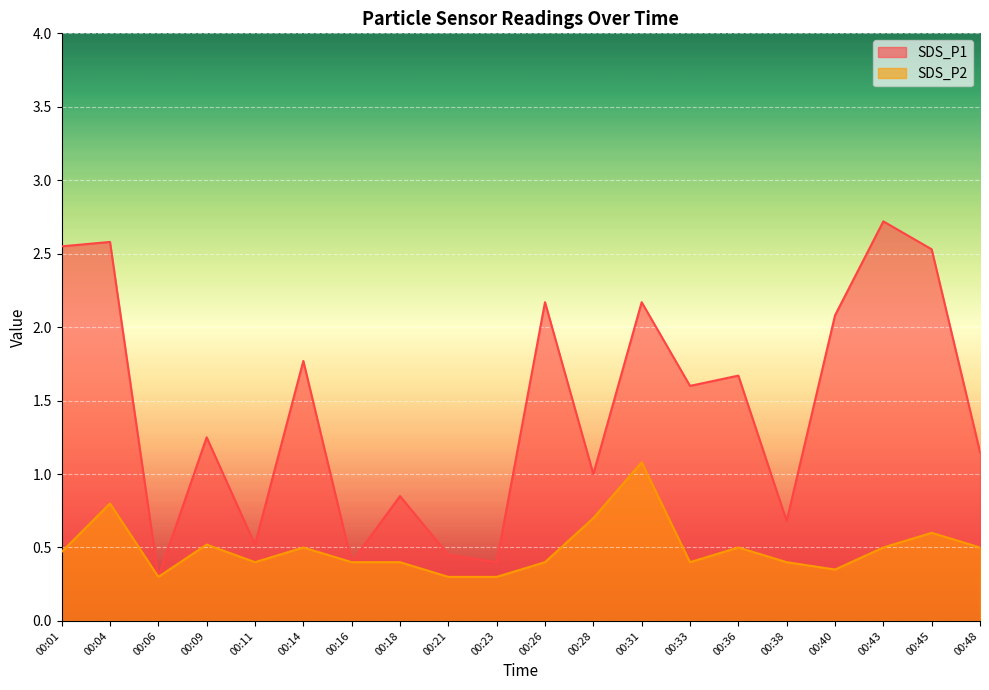

List the series in order of their peak value, highest first.

SDS_P1, SDS_P2